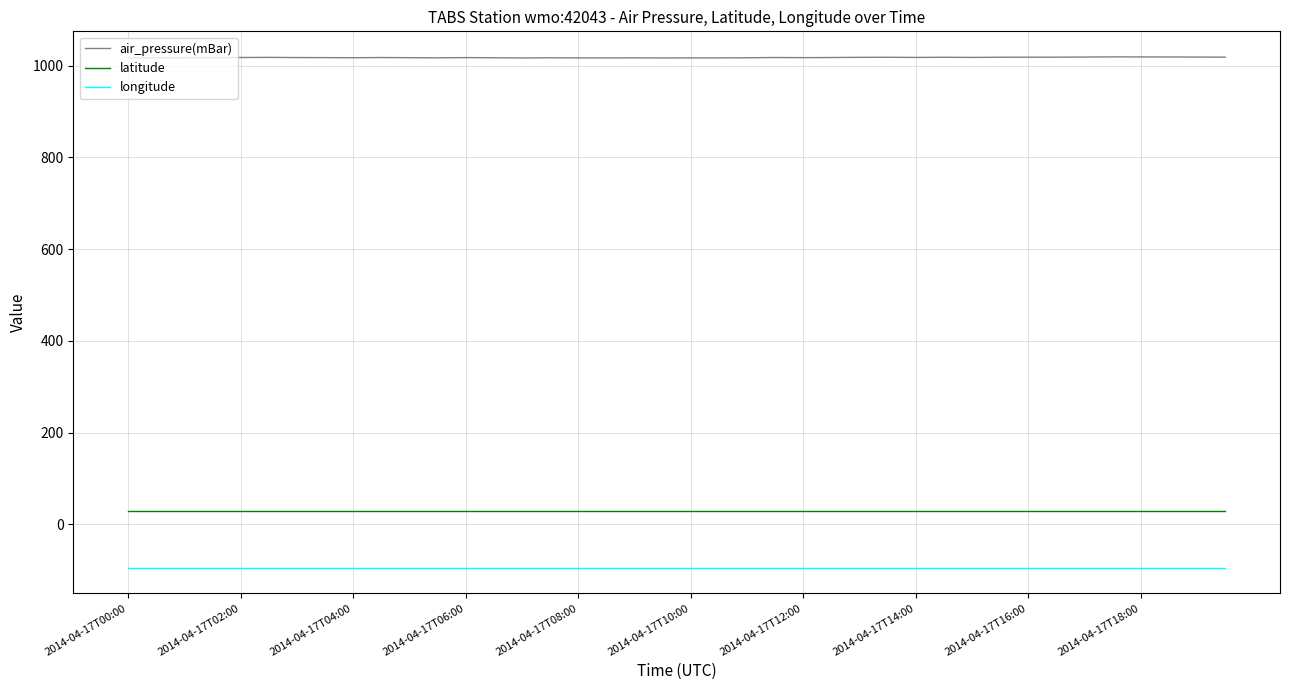

List the series in order of their peak value, lowest first.

longitude, latitude, air_pressure(mBar)